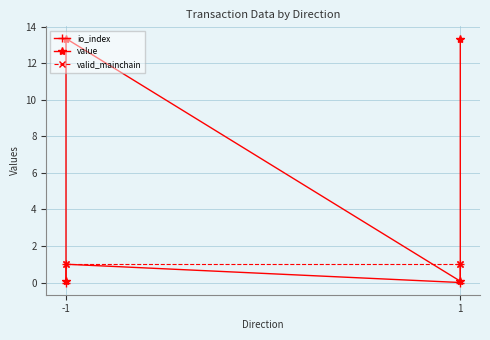

How many lines are shown in the chart?

3